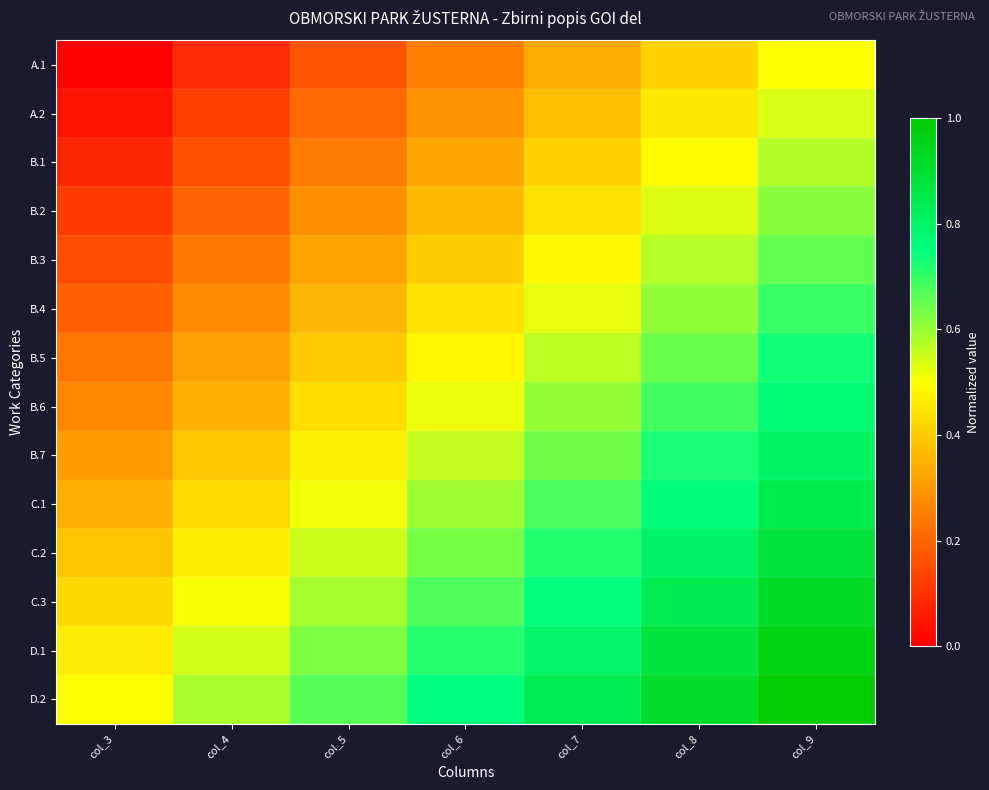

Reading left to right, transcribe all the data shown in this chart.

A.1: col_3=0.0	col_4=0.1	col_5=0.2	col_6=0.2	col_7=0.3	col_8=0.4	col_9=0.5
A.2: col_3=0.0	col_4=0.1	col_5=0.2	col_6=0.3	col_7=0.4	col_8=0.5	col_9=0.5
B.1: col_3=0.1	col_4=0.2	col_5=0.2	col_6=0.3	col_7=0.4	col_8=0.5	col_9=0.6
B.2: col_3=0.1	col_4=0.2	col_5=0.3	col_6=0.4	col_7=0.4	col_8=0.5	col_9=0.6
B.3: col_3=0.2	col_4=0.2	col_5=0.3	col_6=0.4	col_7=0.5	col_8=0.6	col_9=0.7
B.4: col_3=0.2	col_4=0.3	col_5=0.4	col_6=0.4	col_7=0.5	col_8=0.6	col_9=0.7
B.5: col_3=0.2	col_4=0.3	col_5=0.4	col_6=0.5	col_7=0.6	col_8=0.6	col_9=0.7
B.6: col_3=0.3	col_4=0.4	col_5=0.4	col_6=0.5	col_7=0.6	col_8=0.7	col_9=0.8
B.7: col_3=0.3	col_4=0.4	col_5=0.5	col_6=0.6	col_7=0.6	col_8=0.7	col_9=0.8
C.1: col_3=0.3	col_4=0.4	col_5=0.5	col_6=0.6	col_7=0.7	col_8=0.8	col_9=0.8
C.2: col_3=0.4	col_4=0.5	col_5=0.6	col_6=0.6	col_7=0.7	col_8=0.8	col_9=0.9
C.3: col_3=0.4	col_4=0.5	col_5=0.6	col_6=0.7	col_7=0.8	col_8=0.8	col_9=0.9
D.1: col_3=0.5	col_4=0.5	col_5=0.6	col_6=0.7	col_7=0.8	col_8=0.9	col_9=1.0
D.2: col_3=0.5	col_4=0.6	col_5=0.7	col_6=0.8	col_7=0.8	col_8=0.9	col_9=1.0